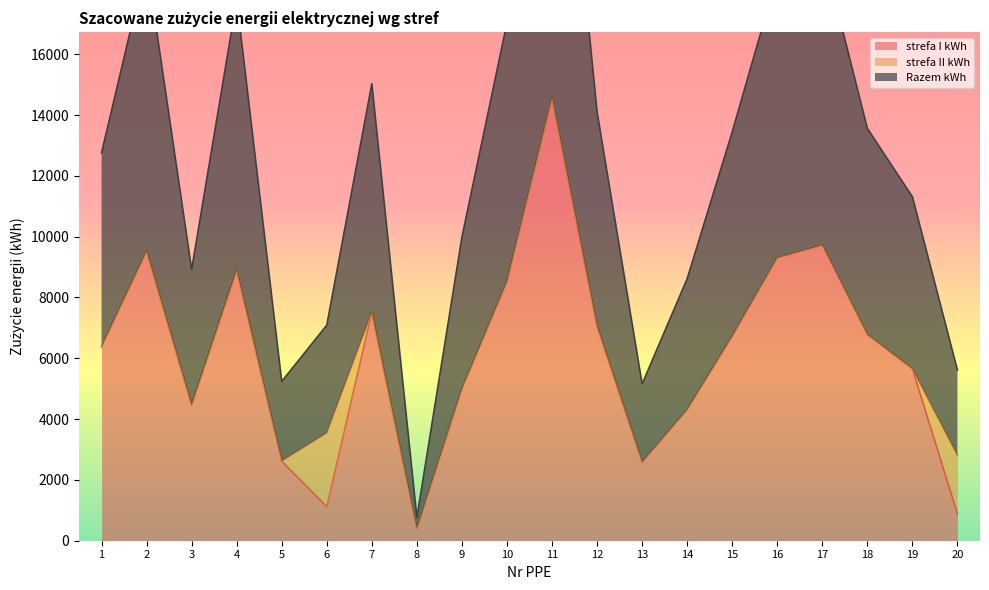

What is the lowest value of the strefa I kWh series?

382